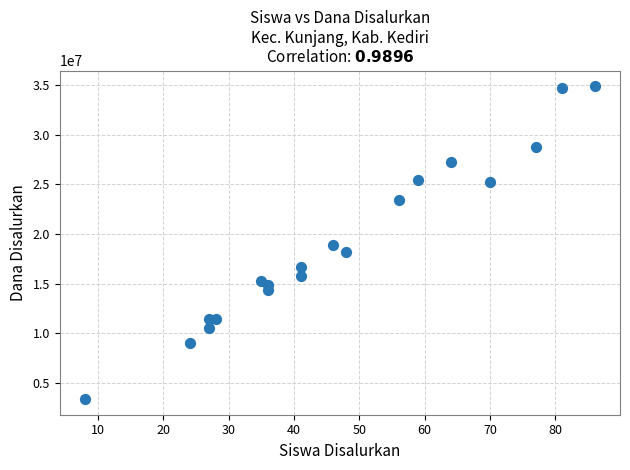

What is the range of Y values (max minus min)?

31500000